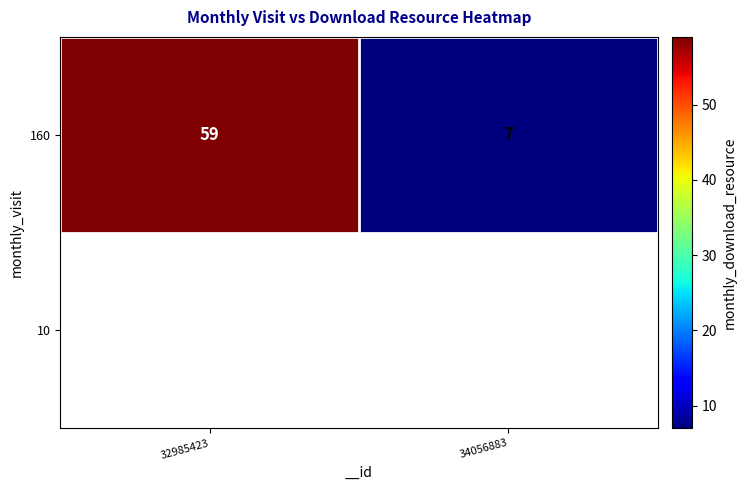

Which label corresponds to the smallest value in the chart?

34056883